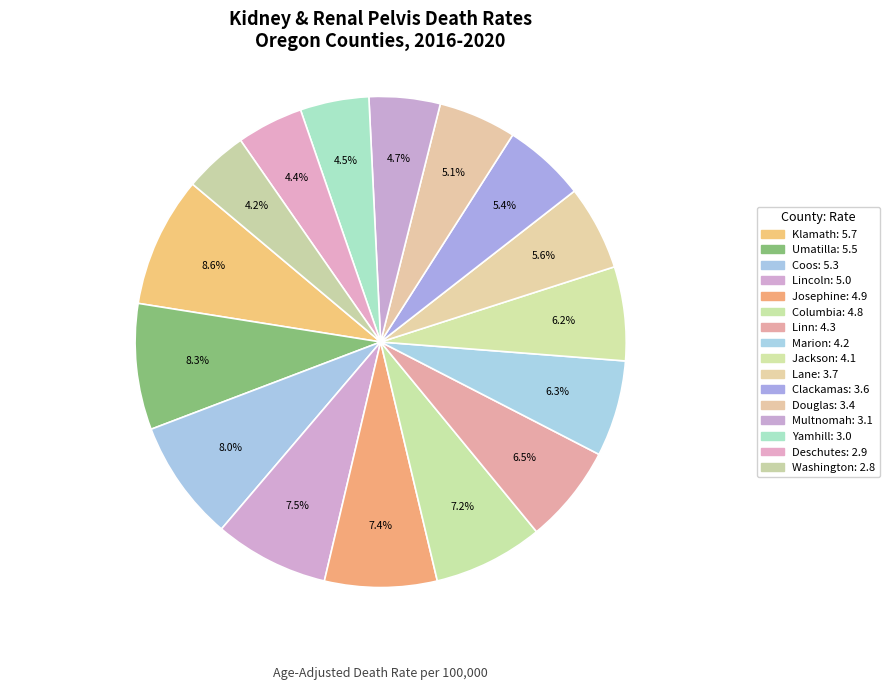

Count the number of slices in the pie.

16